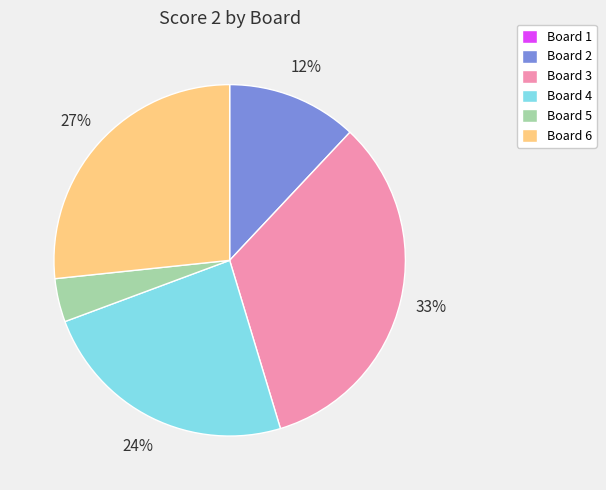

To the nearest percent, what is the difference between the largest and smallest slice percentages?

33%